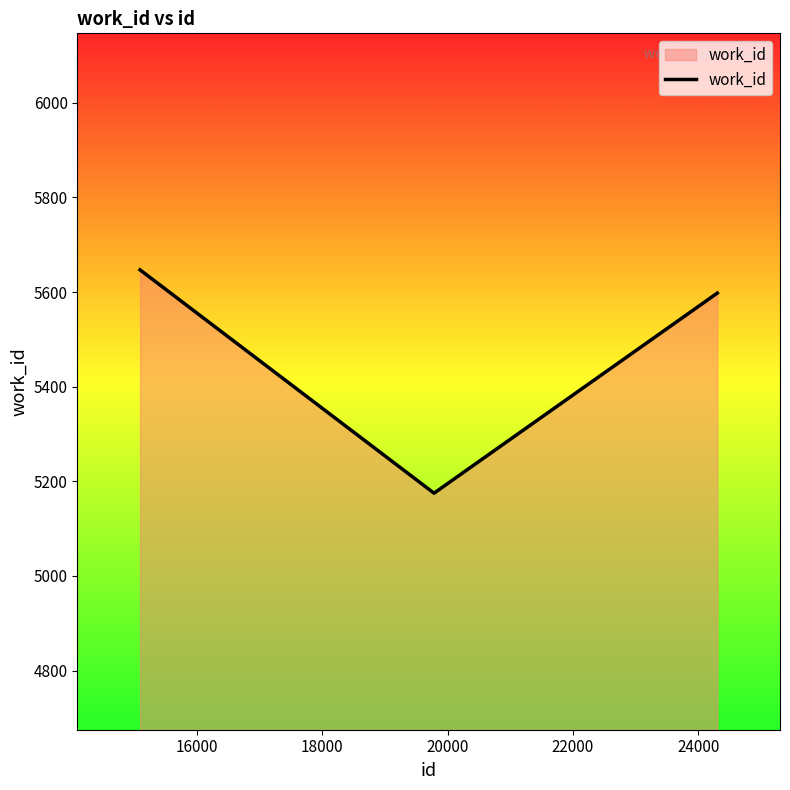

What is the average value?

5473